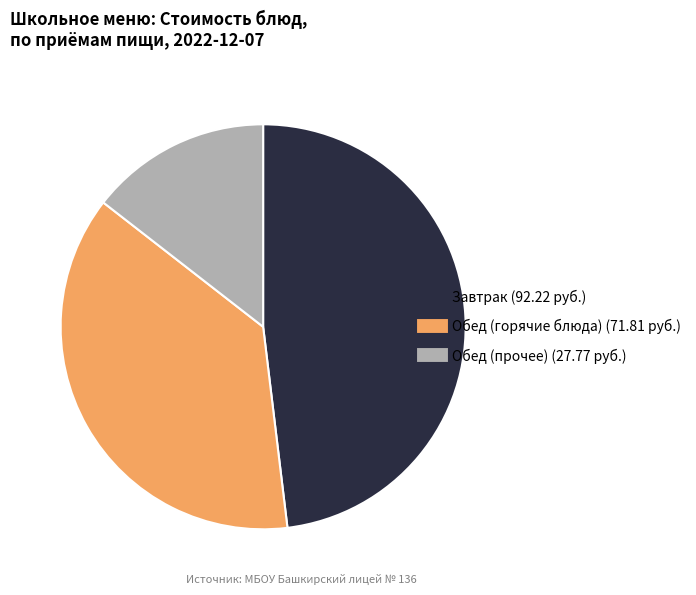

Does any single category account for the majority?

No